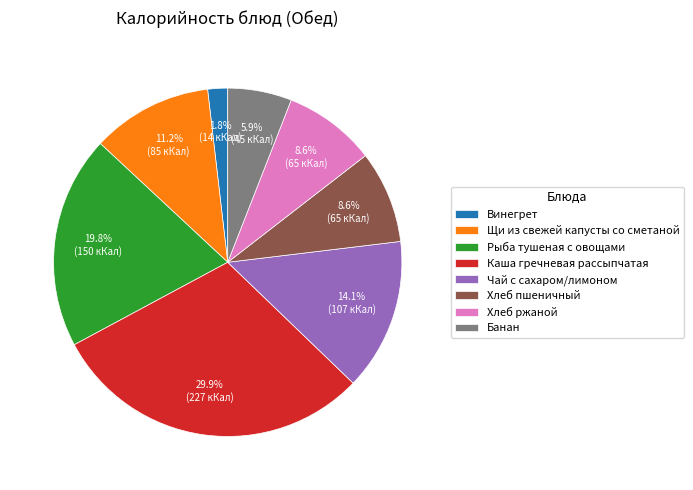

Count the number of slices in the pie.

8